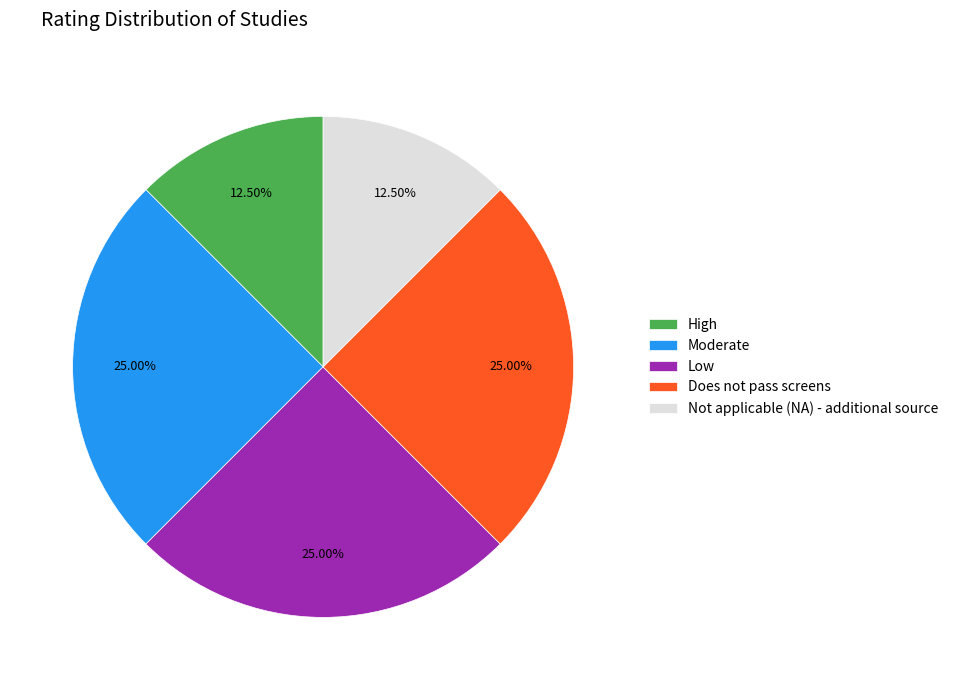

Does Does not pass screens represent more than half of the total?

No